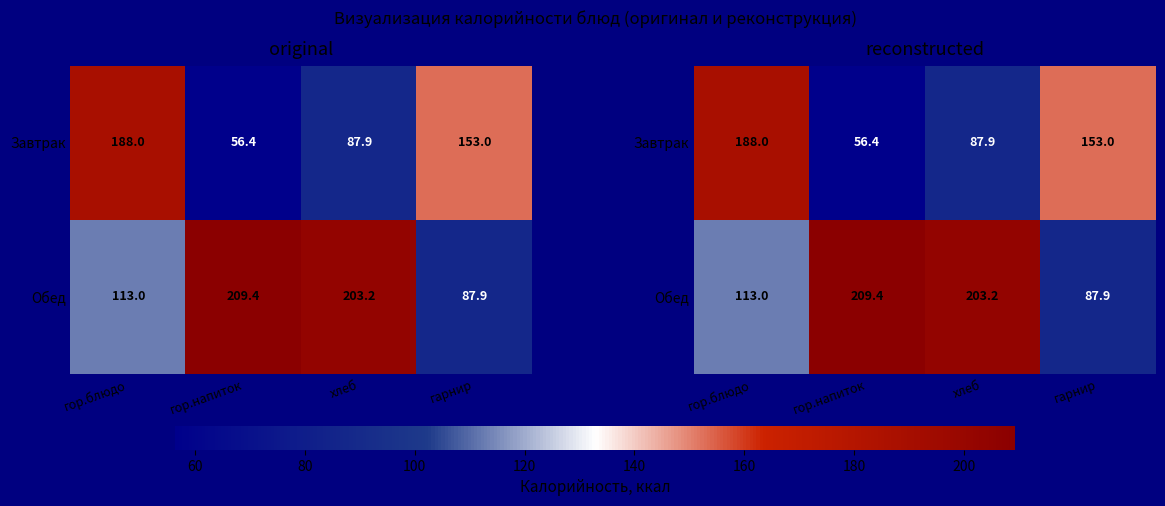

At which label does Обед first exceed 203?

гор.напиток